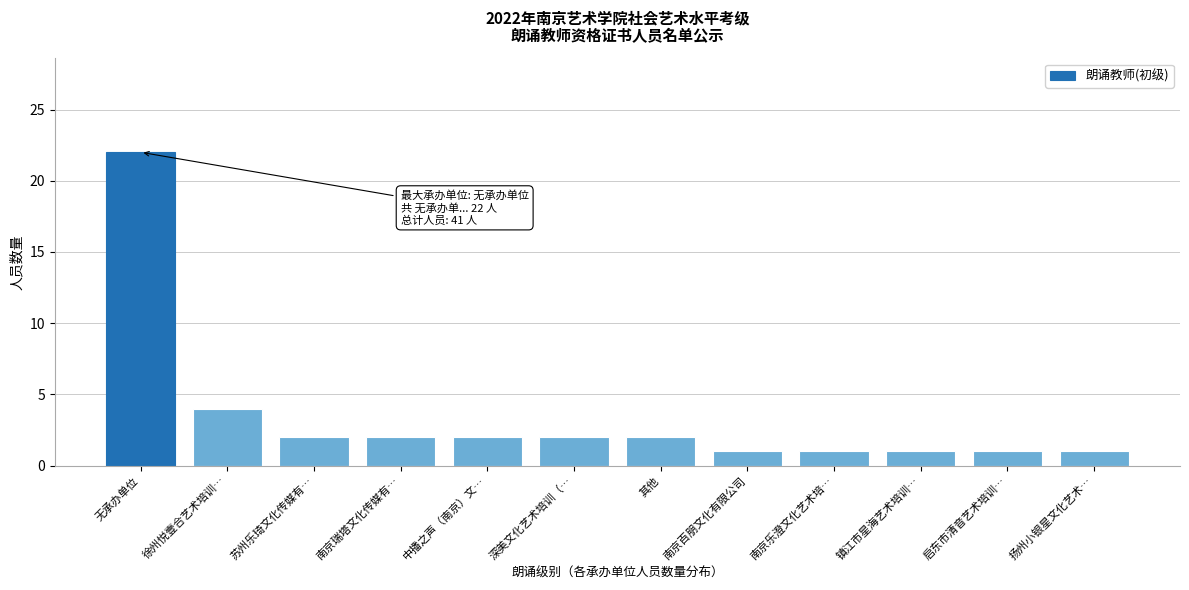

Reading left to right, extract all data points from this chart.

无承办单位=22	徐州悦壹合艺术培训…=4	苏州乐琦文化传媒有…=2	南京瑞塔文化传媒有…=2	中播之声（南京）文…=2	深美文化艺术培训（…=2	其他=2	南京百朋文化有限公司=1	南京乐澄文化艺术培…=1	镇江市星海艺术培训…=1	启东市清音艺术培训…=1	扬州小银星文化艺术…=1